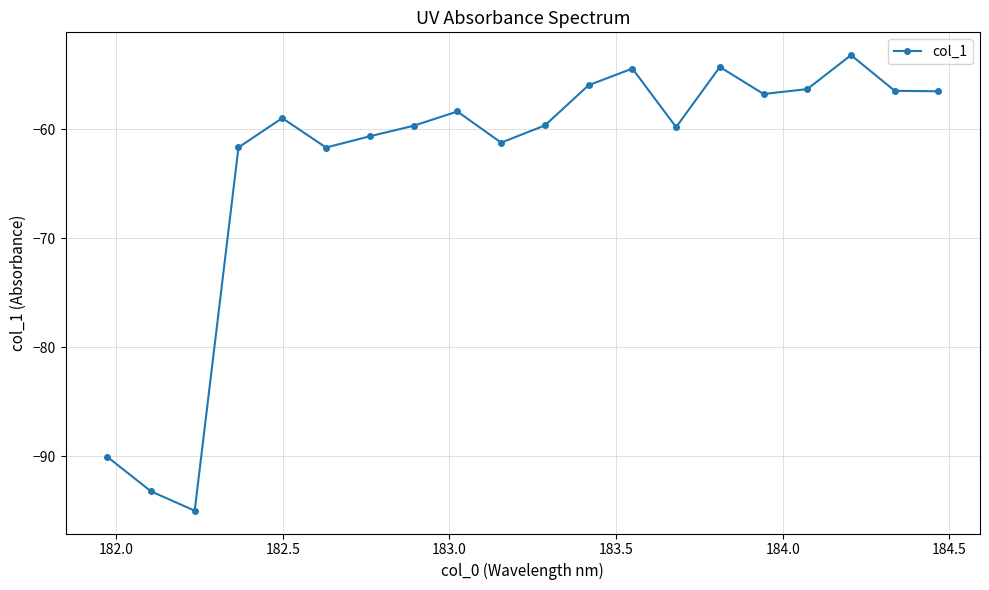

How many data points are above -58?

8